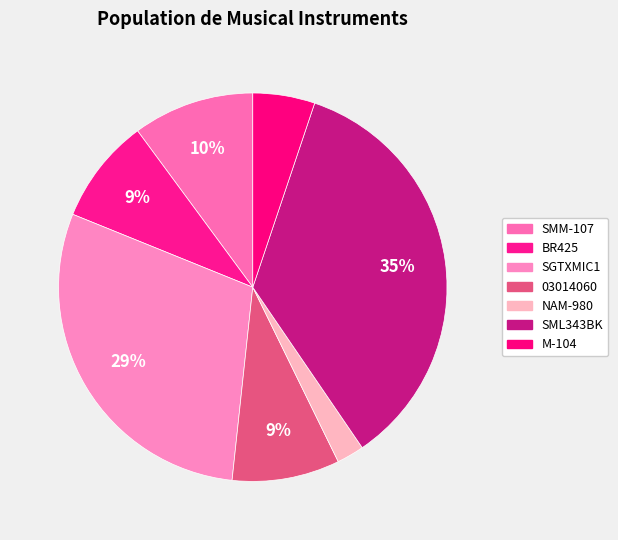

How many segments does this pie chart have?

7